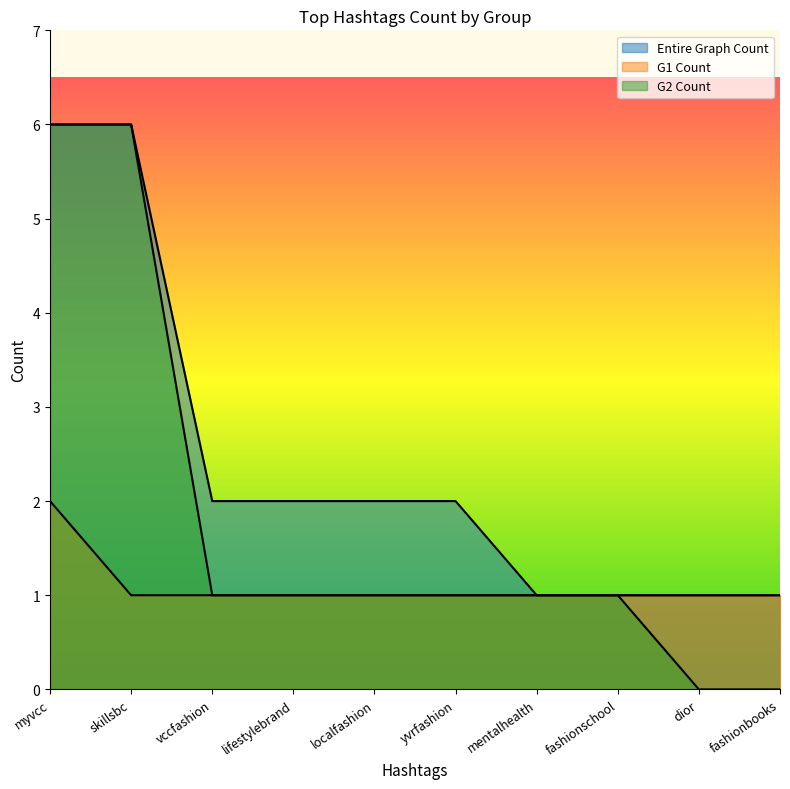

What is the sum of the Entire Graph Count values at fashionschool and dior?

2